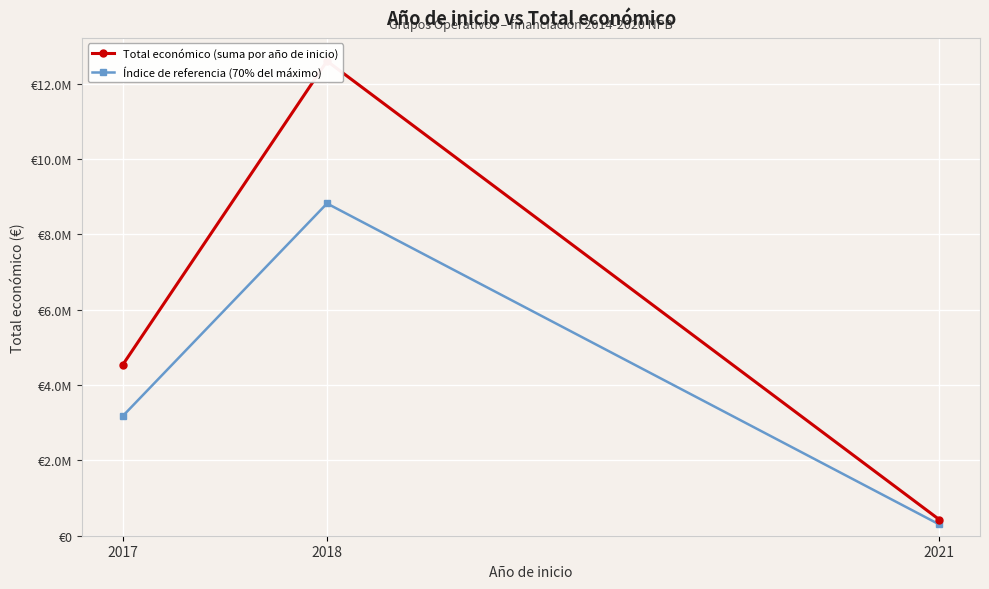

Is the value of Total económico (suma por año de inicio) at 2017 greater than the value of Índice de referencia (70% del máximo) at 2021?

Yes